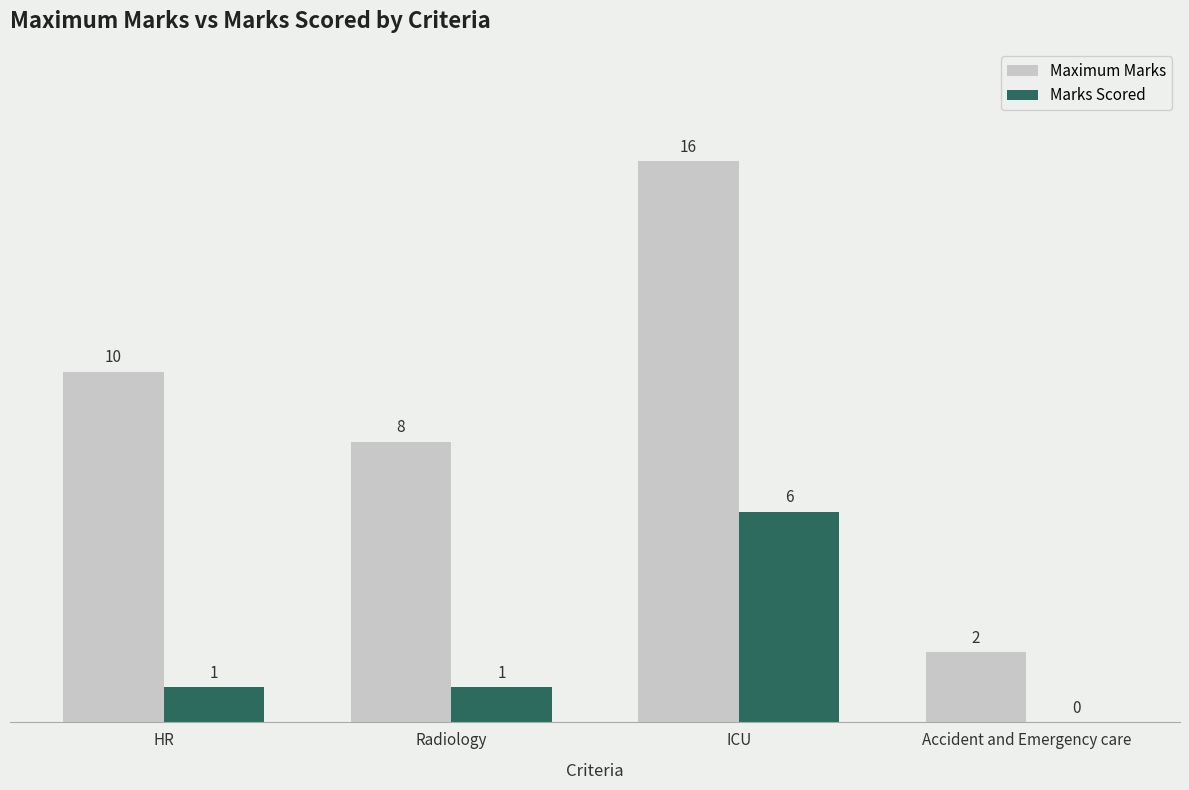

At which category is the sum across all series the highest?

ICU